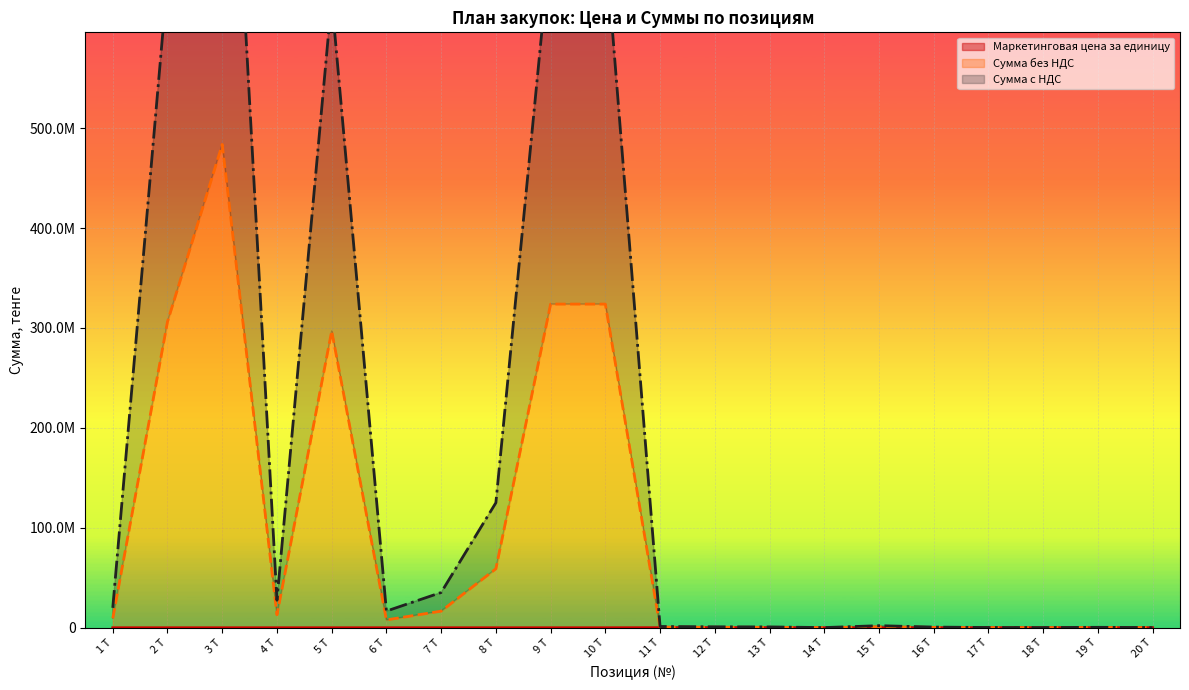

True or false: Сумма с НДС and Сумма без НДС cross at least once.

False